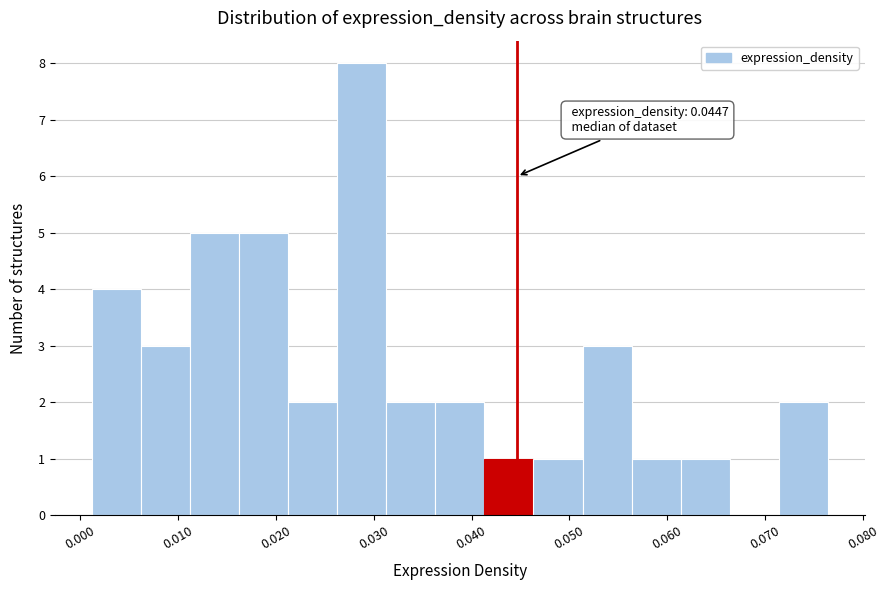

Over which range of the x-axis is the bar tallest?

0.026 to 0.031